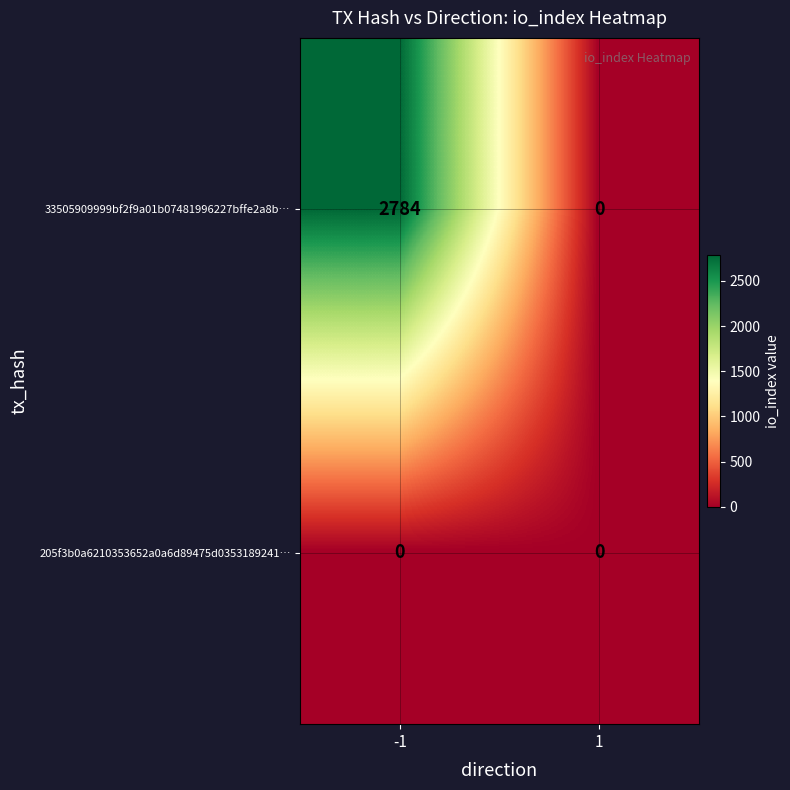

List the series in order of their overall mean, highest first.

33505909999bf2f9a01b07481996227bffe2a8b…, 205f3b0a6210353652a0a6d89475d0353189241…